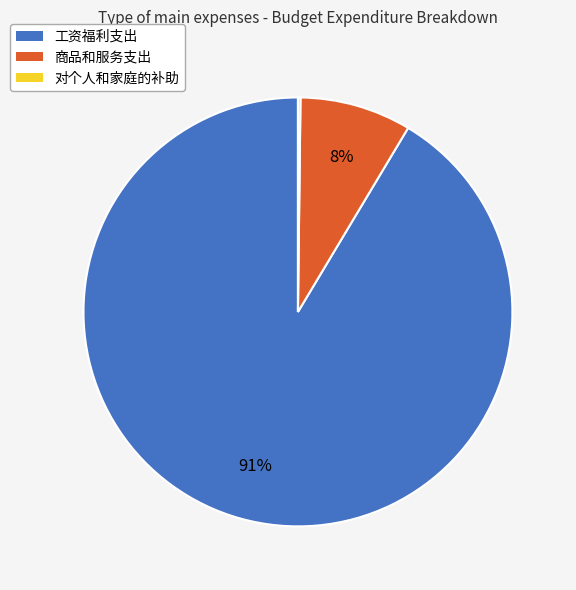

The 商品和服务支出 slice represents 8% of the pie. True or false?

True